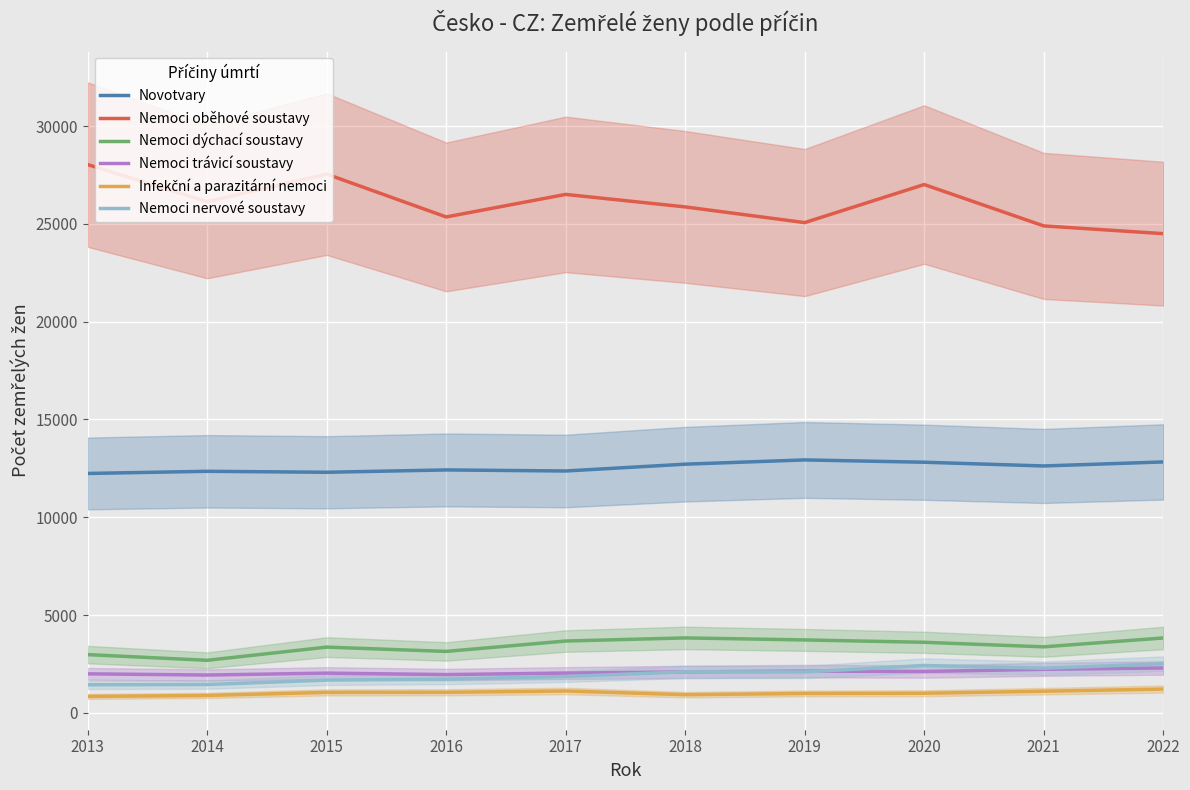

Where is the first local minimum for Nemoci oběhové soustavy?

2014